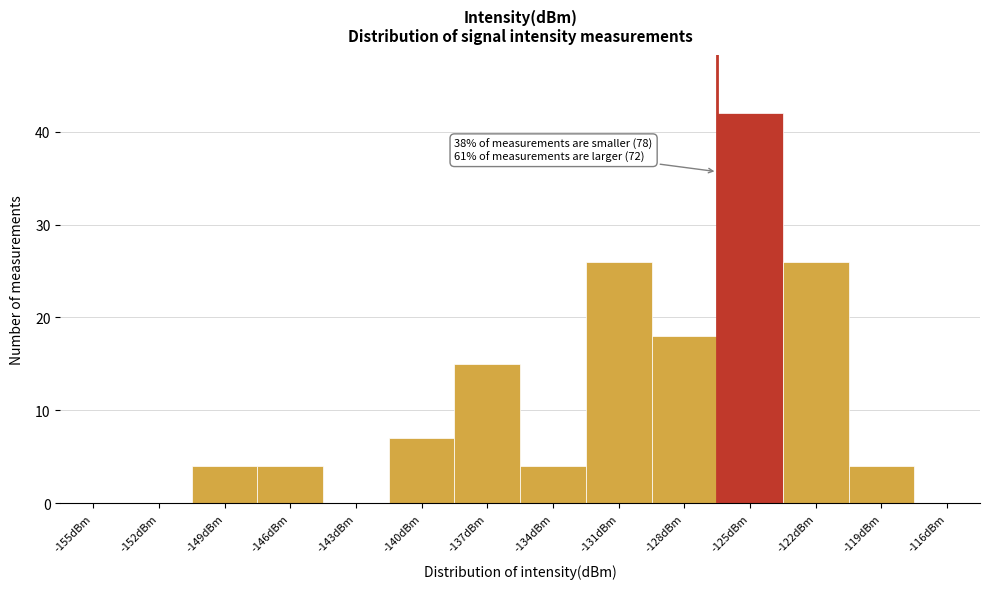

Reading right to left, list all the values displayed in this chart.

-116dBm=0	-119dBm=4	-122dBm=26	-125dBm=42	-128dBm=18	-131dBm=26	-134dBm=4	-137dBm=15	-140dBm=7	-143dBm=0	-146dBm=4	-149dBm=4	-152dBm=0	-155dBm=0